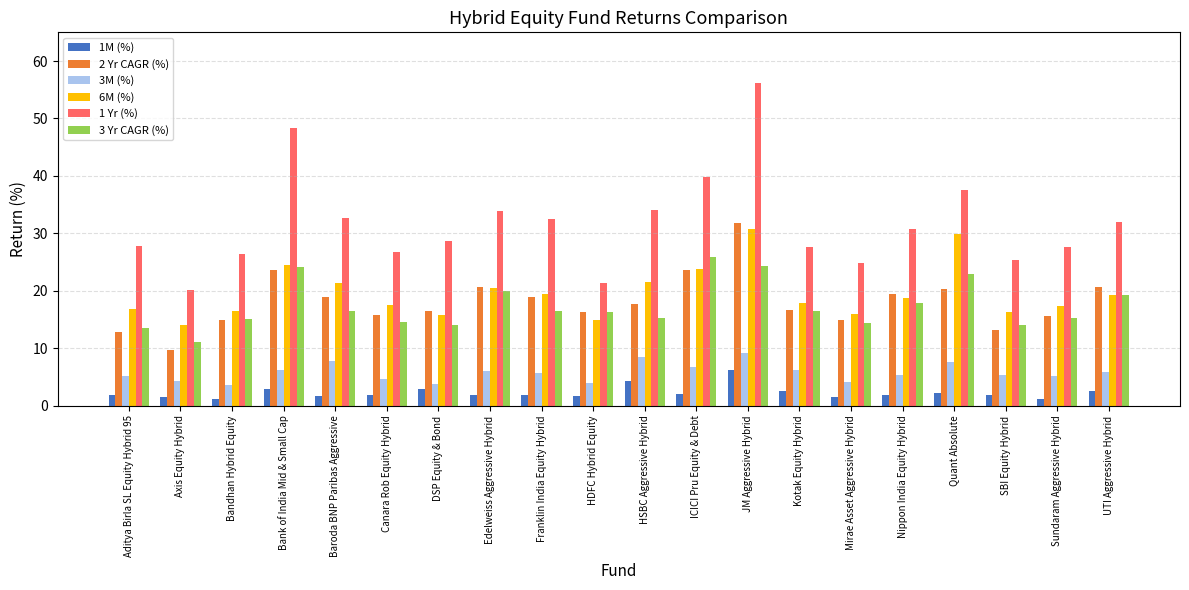

True or false: 3M (%) has a value of 5.2 at Aditya Birla SL Equity Hybrid 95.

True